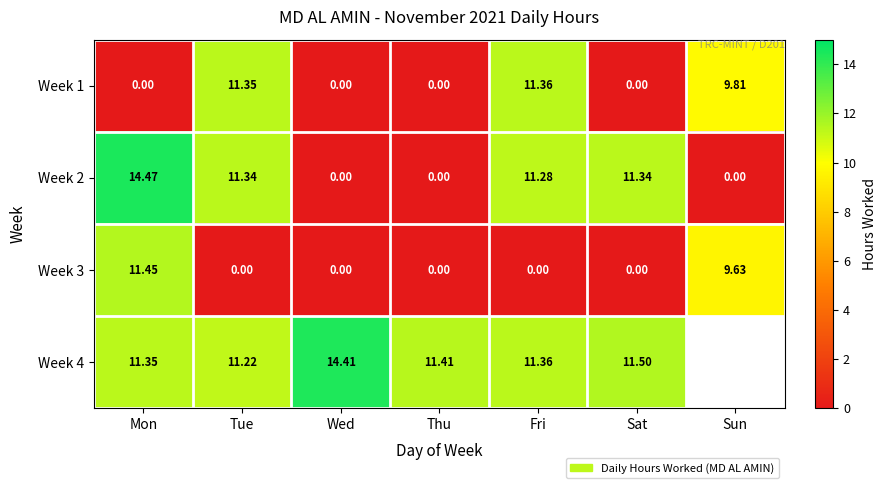

Is the value of Week 2 at Sat greater than the value of Week 4 at Fri?

No